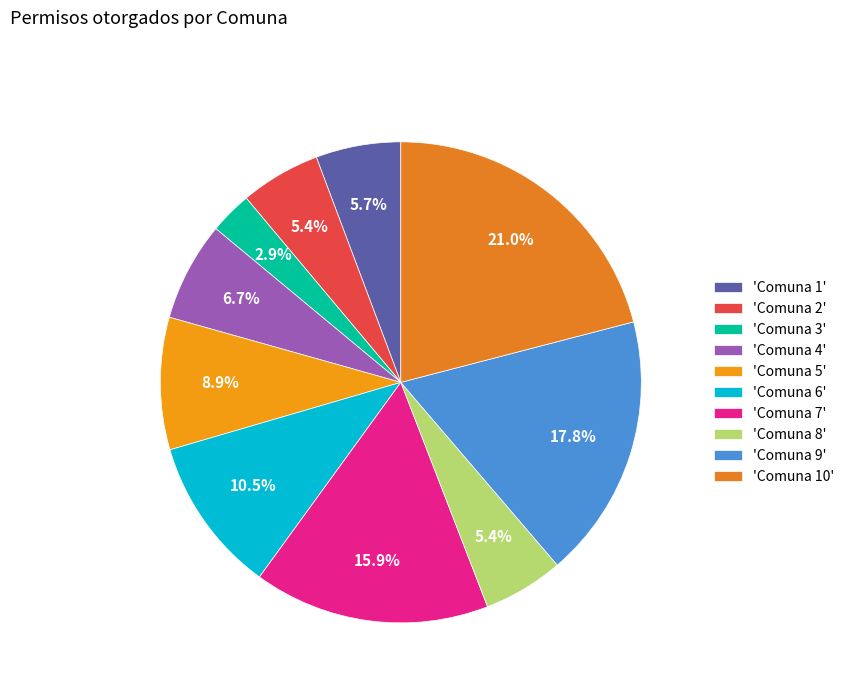

How many segments does this pie chart have?

10